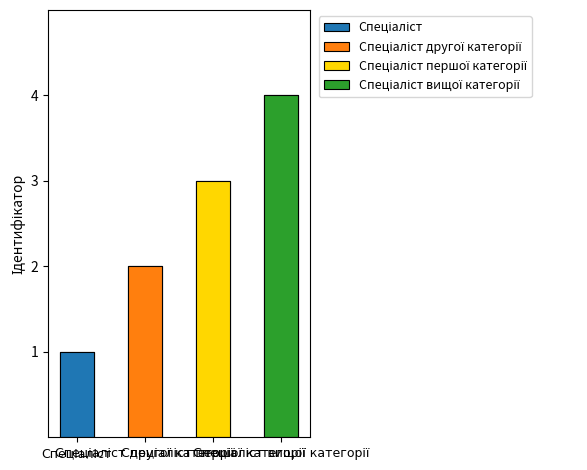

Which category has the highest value across all series?

Спеціаліст вищої категорії